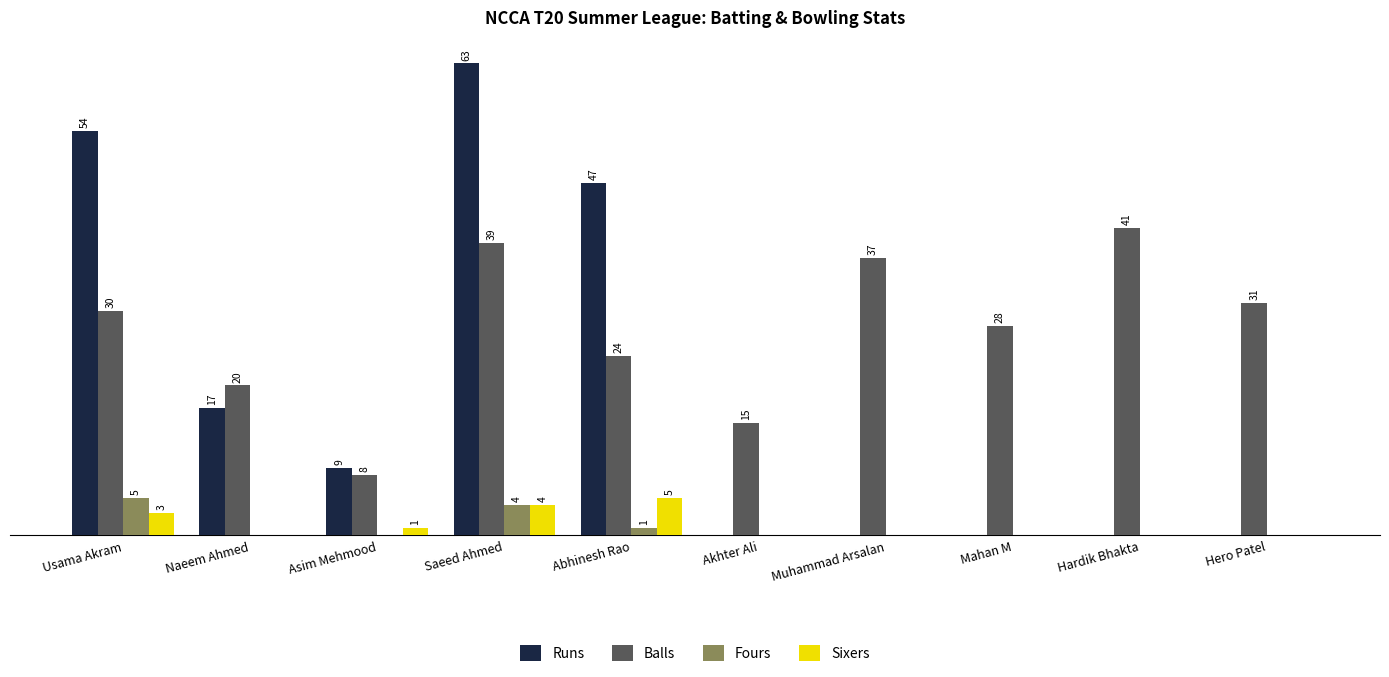

At which category does the chart reach its peak across all series?

Saeed Ahmed